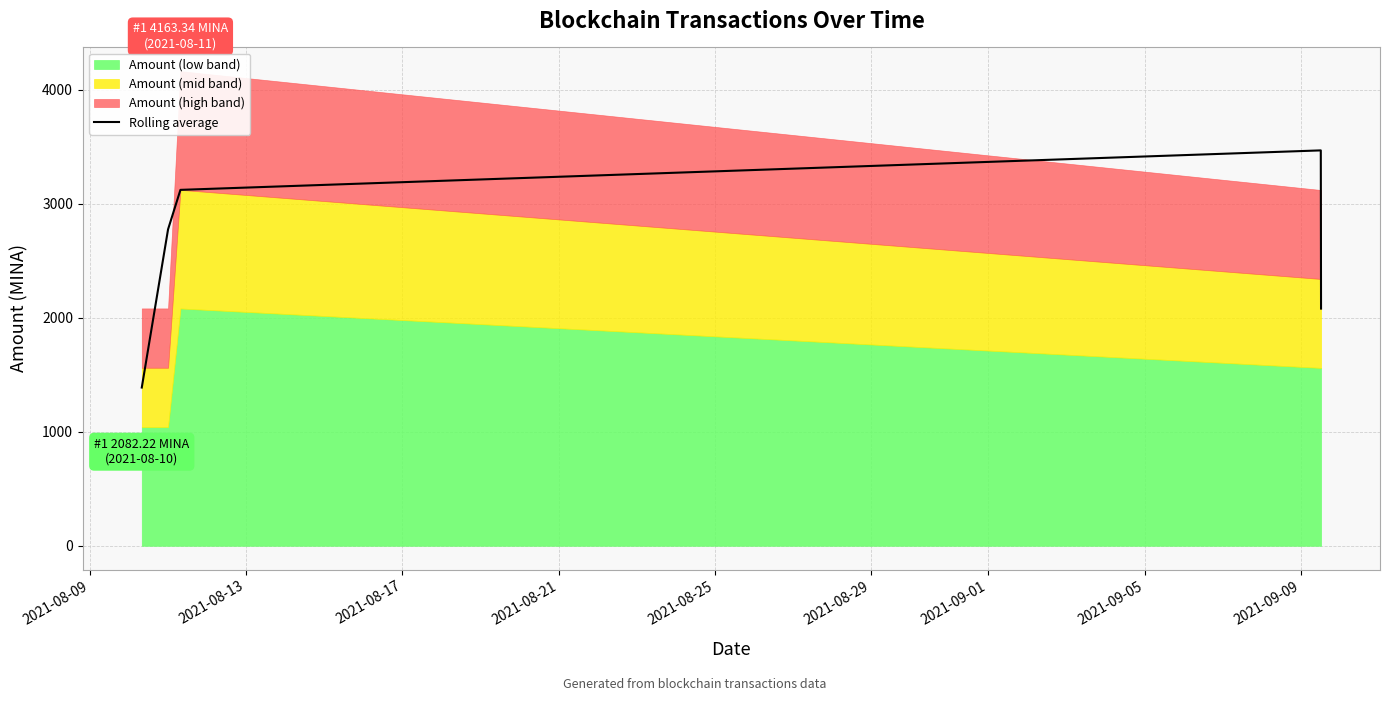

What is the smallest value displayed?

1388.1